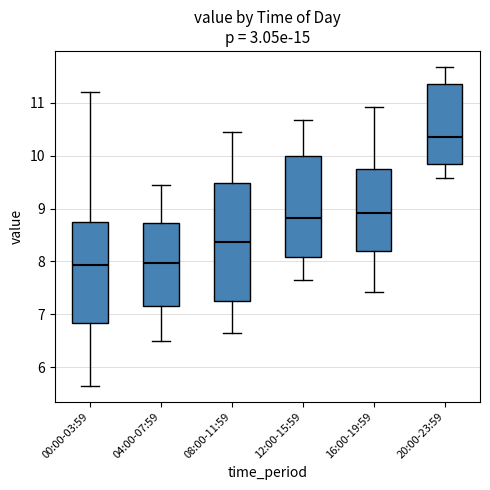

Comparing the boxes themselves (not the whiskers), which one is the tallest?

08:00-11:59